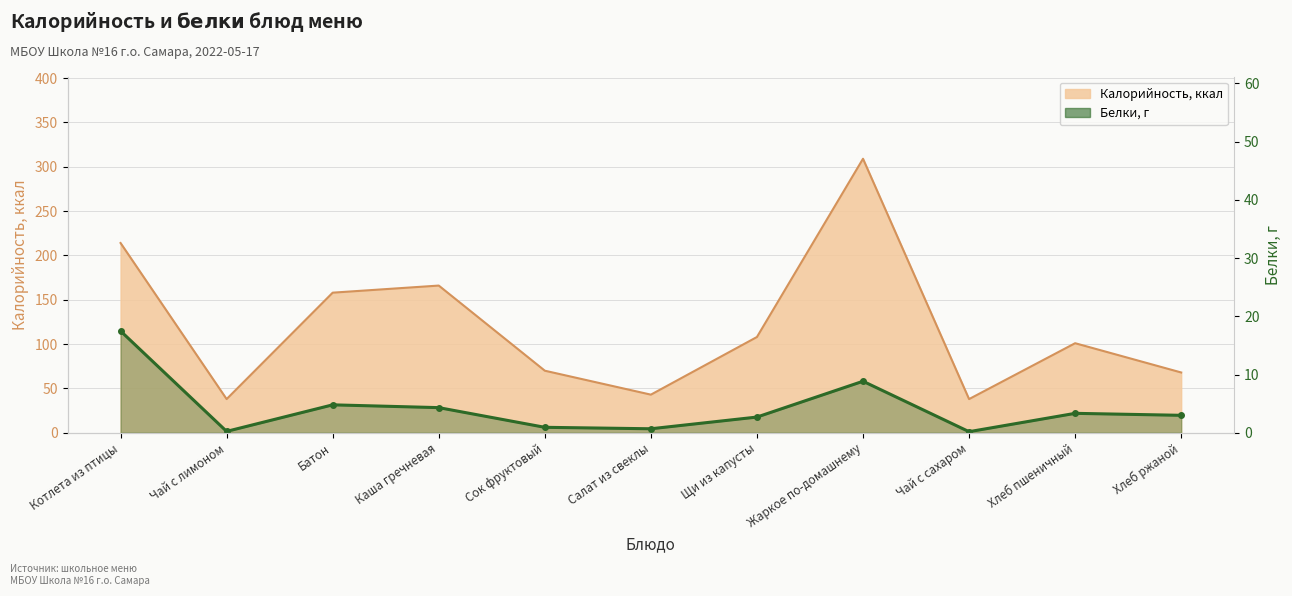

How many data points does each series have?

11